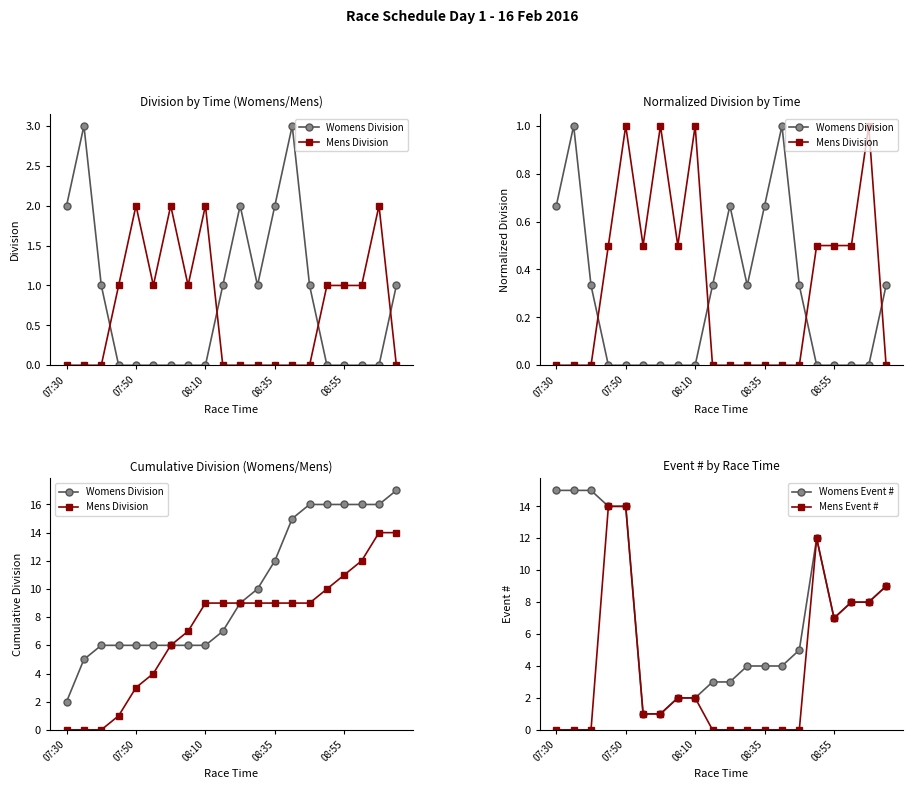

True or false: Womens Event # has more than 0 points higher than both neighbors.

True